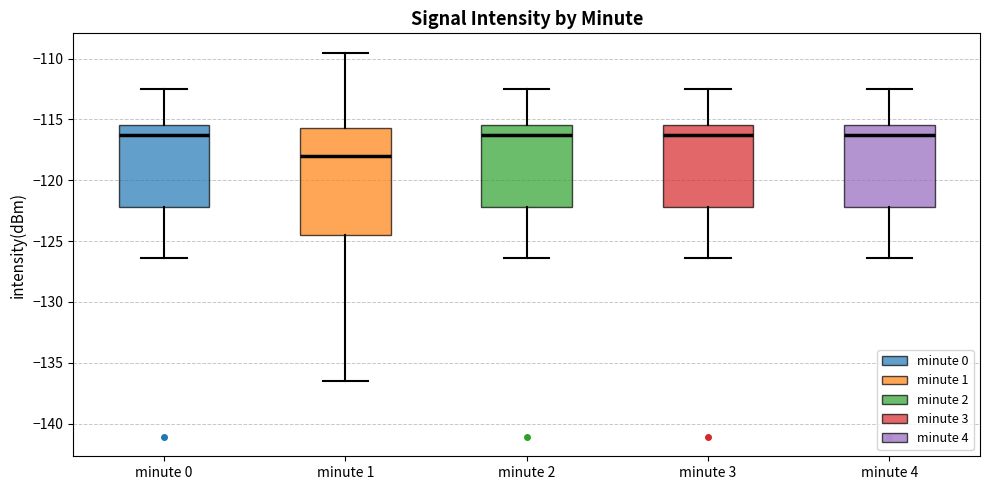

Which box is the tallest, from its lower edge to its upper edge?

minute 1